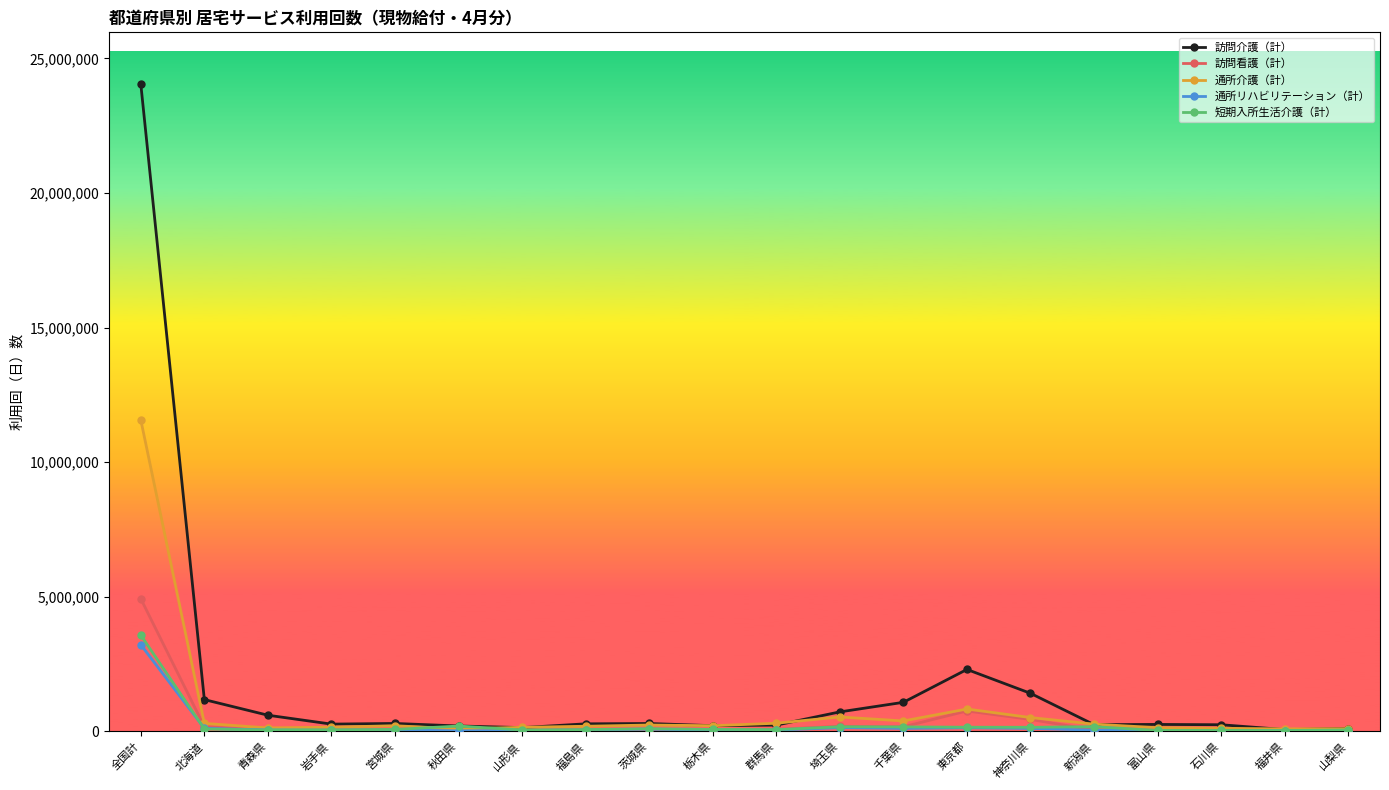

Which series has the widest spread of values?

訪問介護（計）